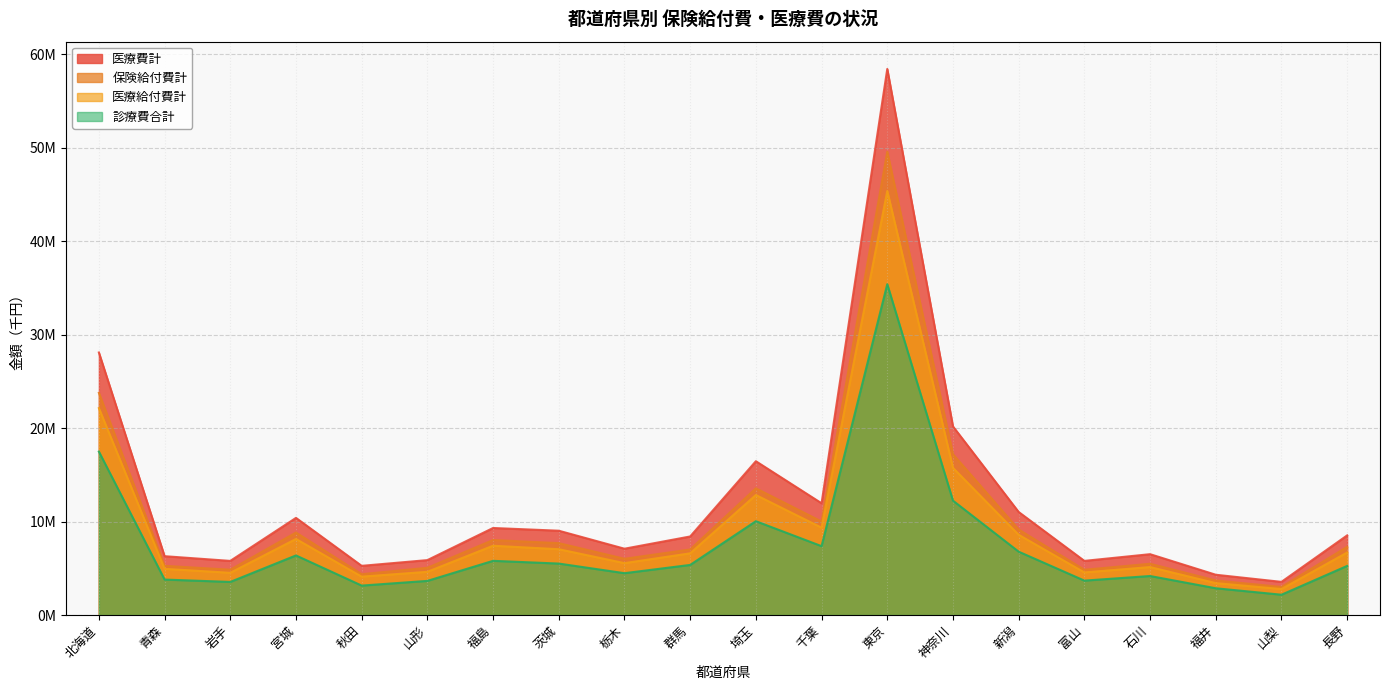

What is the label of the 5th point from the right?

富山